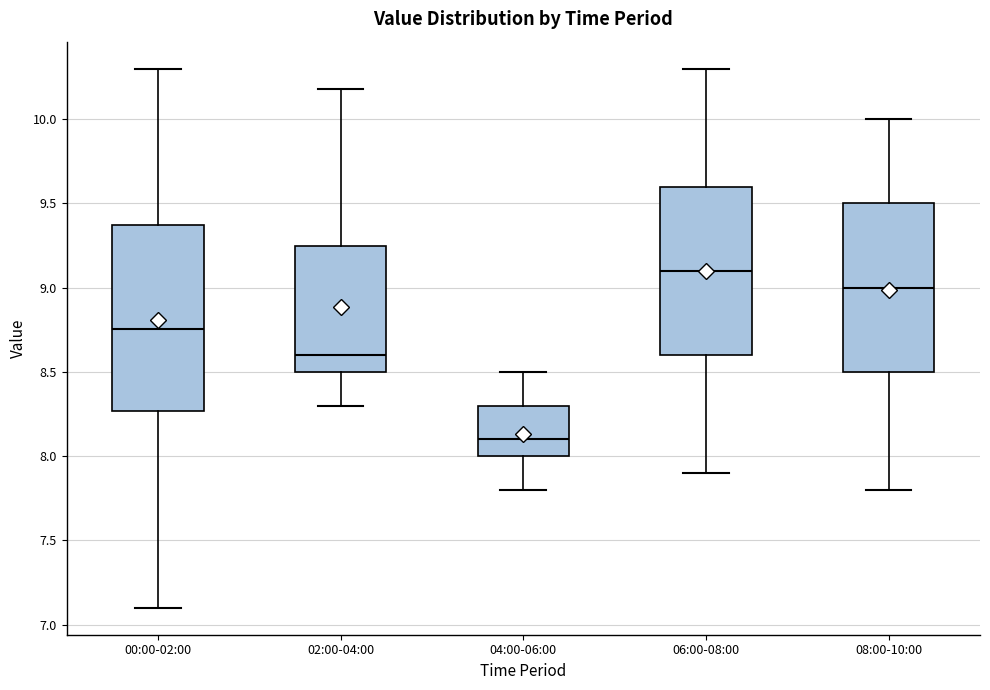

Which box's median line is the highest?

06:00-08:00